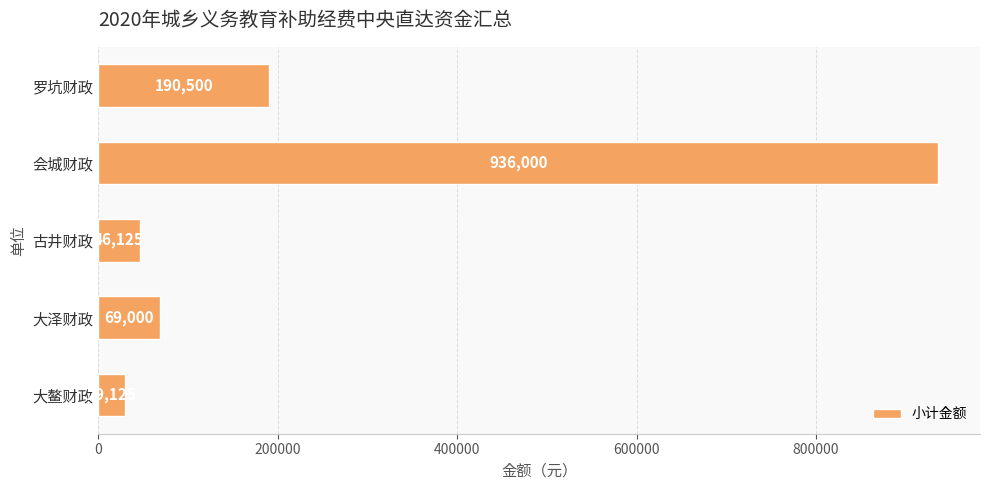

Does the chart contain stacked bars?

No